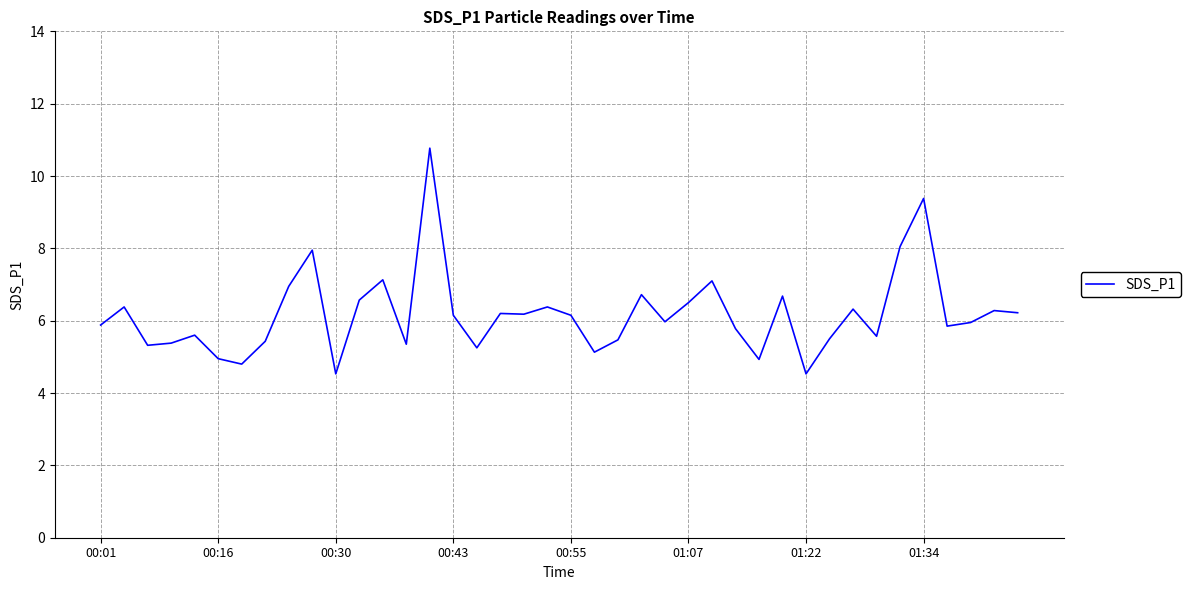

What is the difference between the maximum and minimum values?

6.2